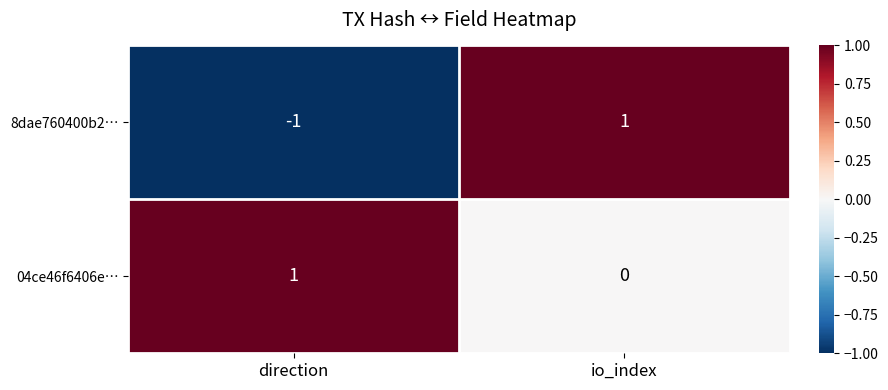

Is it true that 04ce46f6406e… equals 1 at io_index?

False